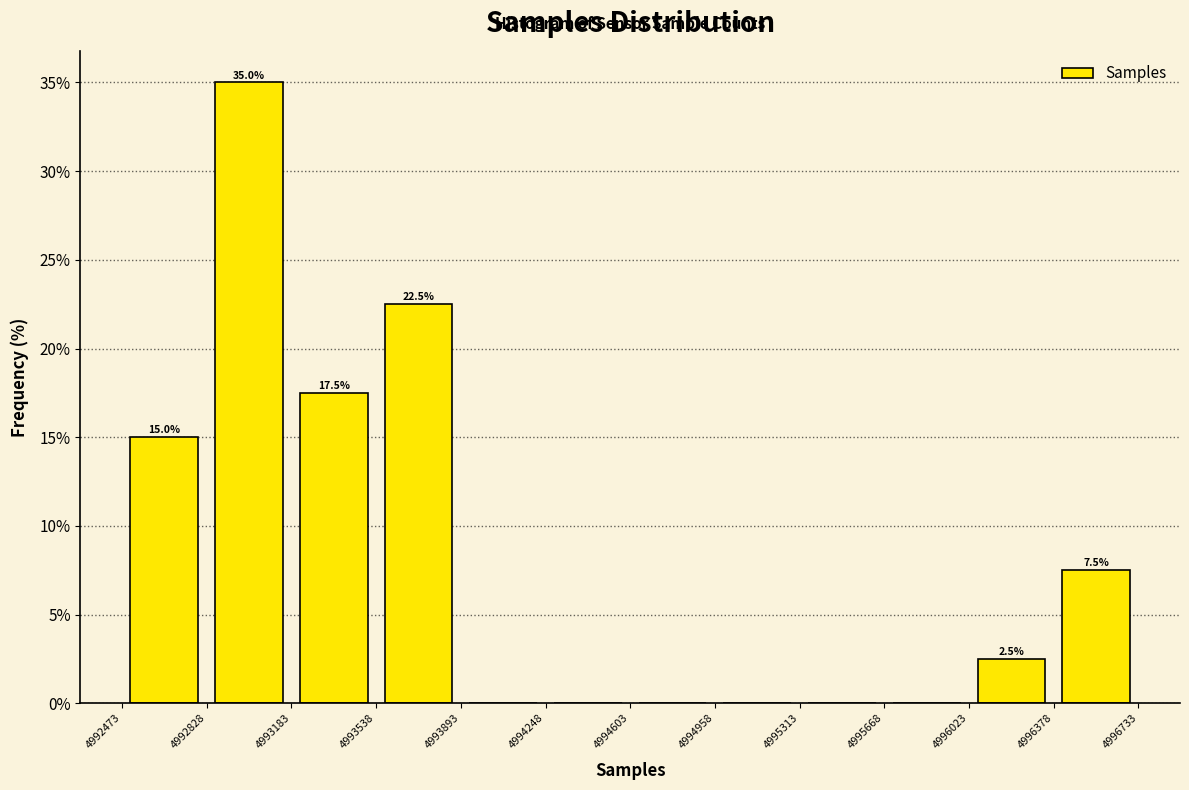

Which range on the x-axis has the tallest bar?

4992828 to 4993183